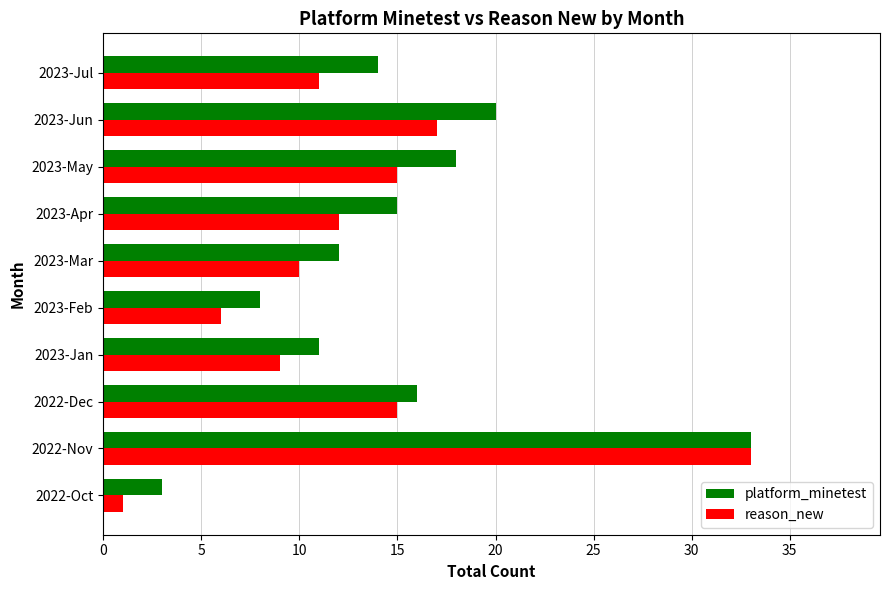

What is the sum of all reason_new values?

129